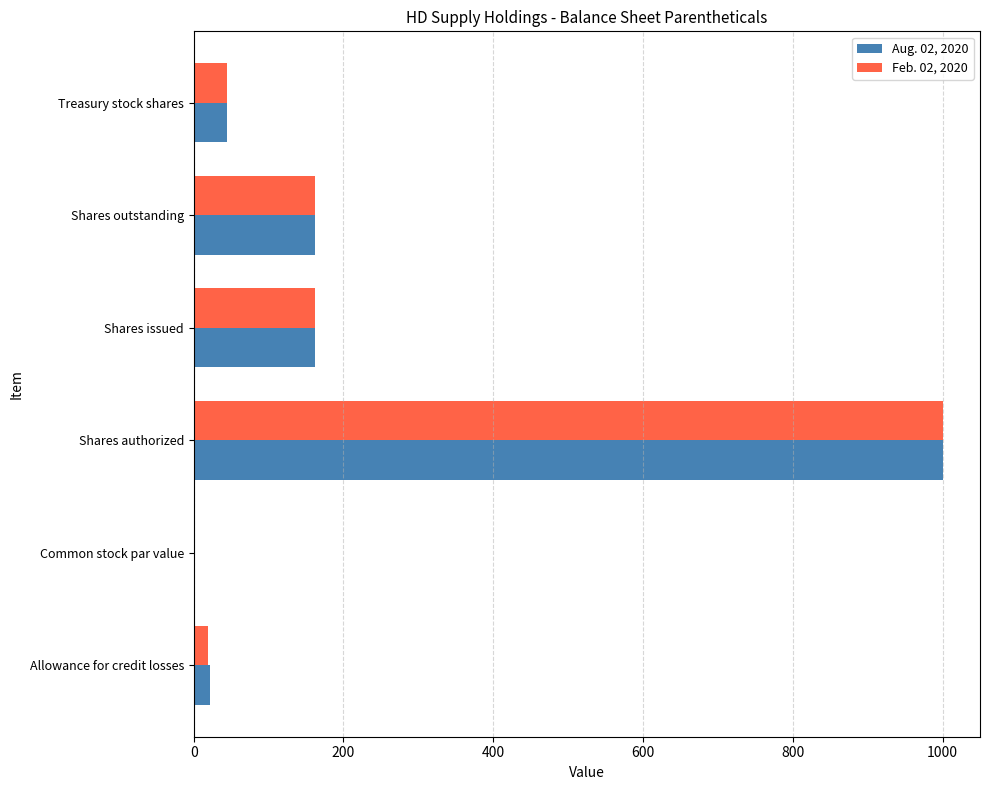

What is the average value of the Aug. 02, 2020 series?

231.7